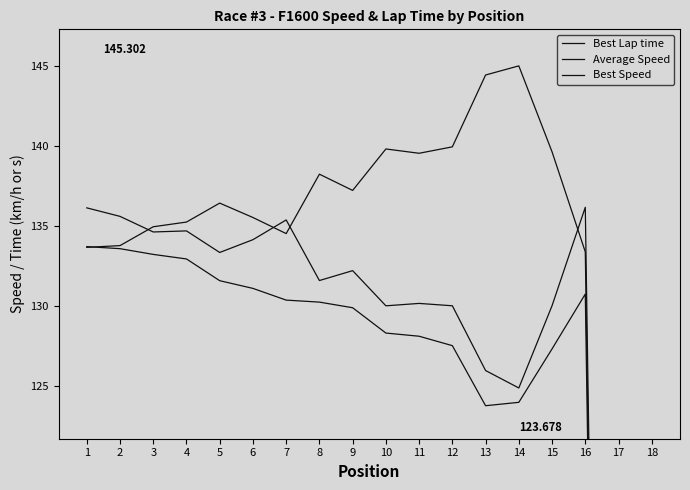

What is the total value across all series at 2?

402.9